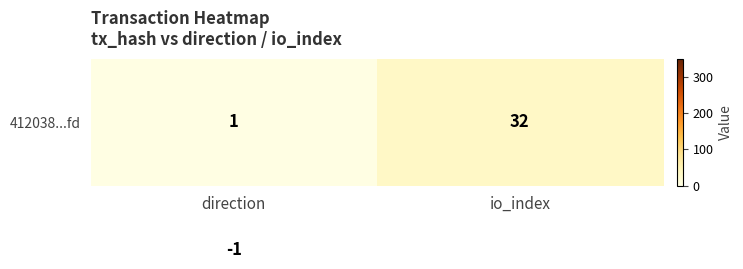

At which category does the chart reach its peak across all series?

io_index